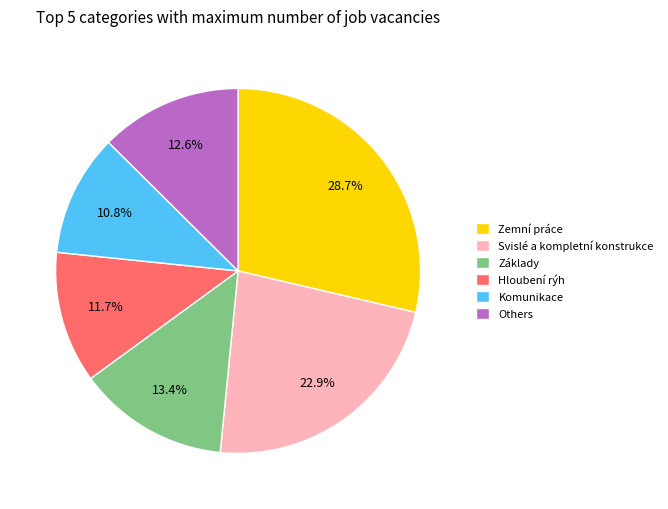

The Základy slice represents 13% of the pie. True or false?

True